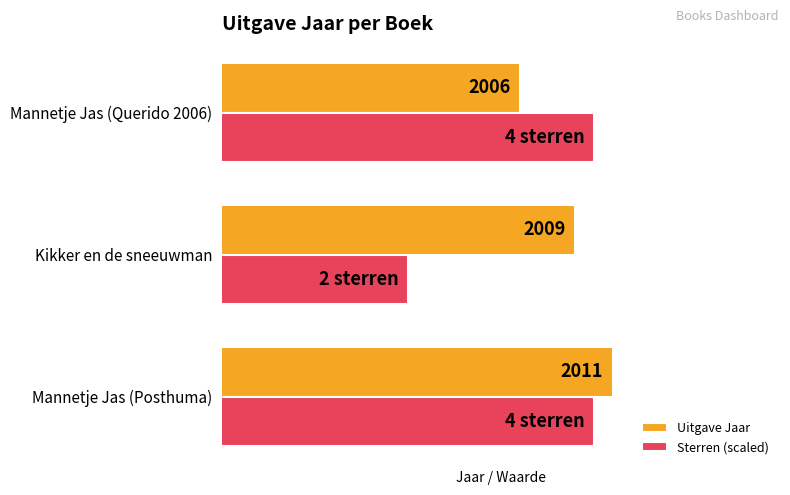

Where is Uitgave Jaar nearest to the value 2008?

Kikker en de sneeuwman